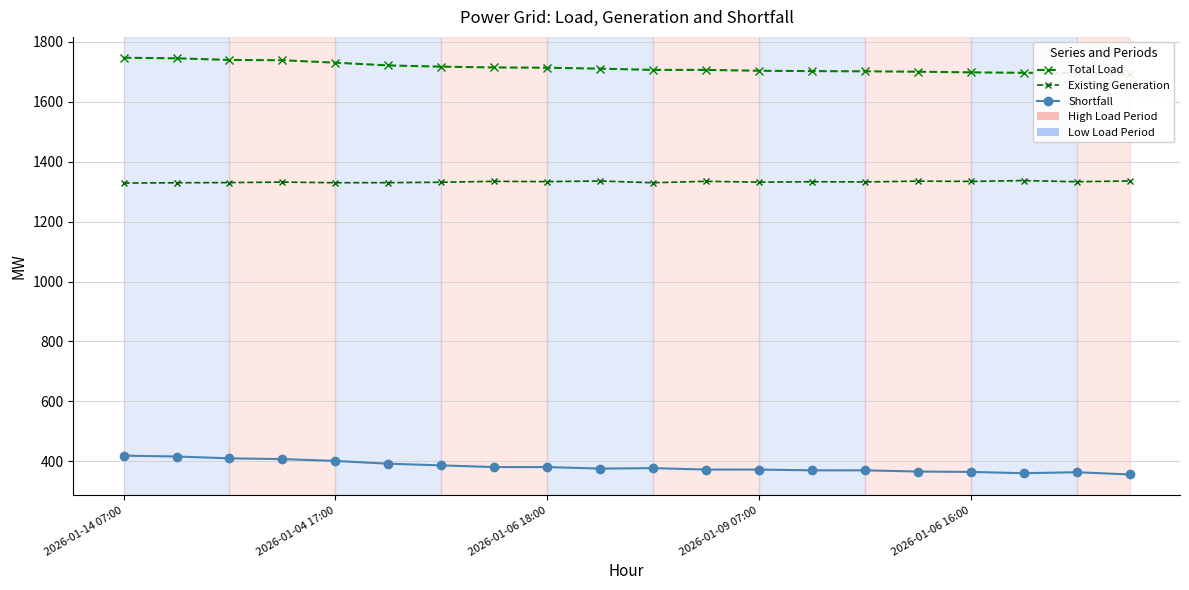

Rank the series by their average value, from highest to lowest.

Total Load, Existing Generation, Shortfall